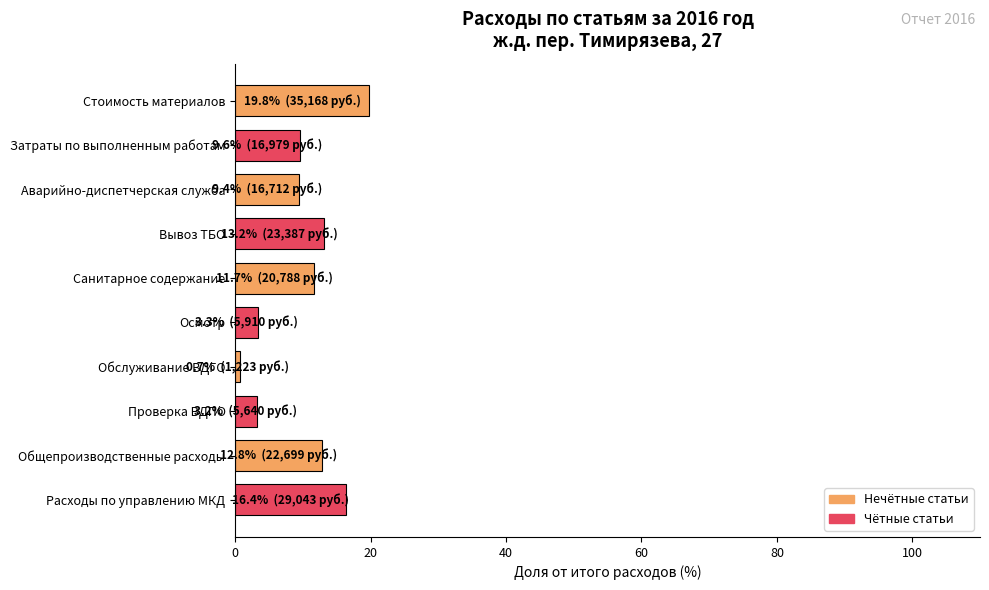

What value does the data have at Стоимость материалов?

19.8